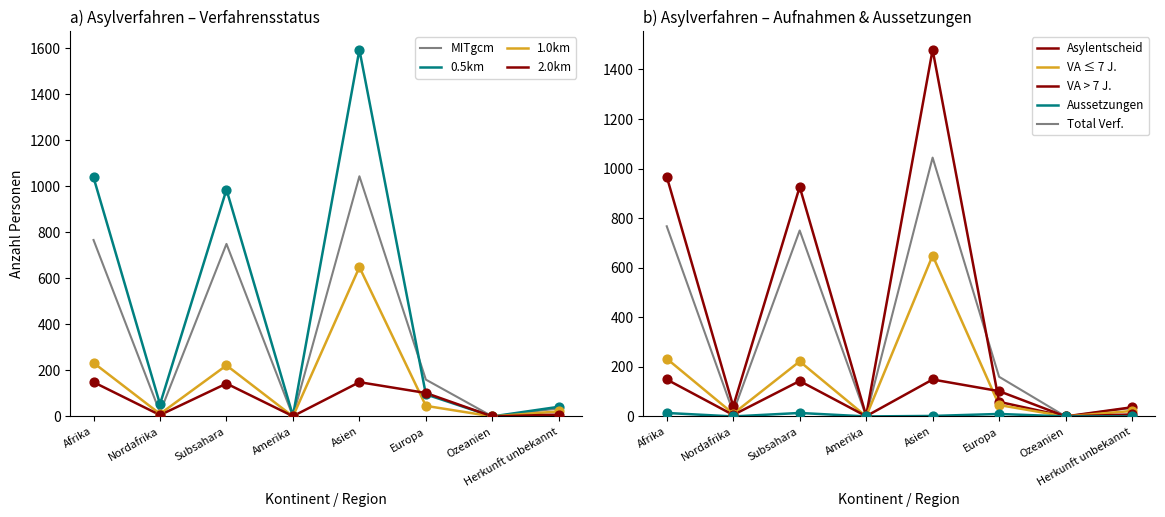

At which category is the sum across all series the highest?

Asien